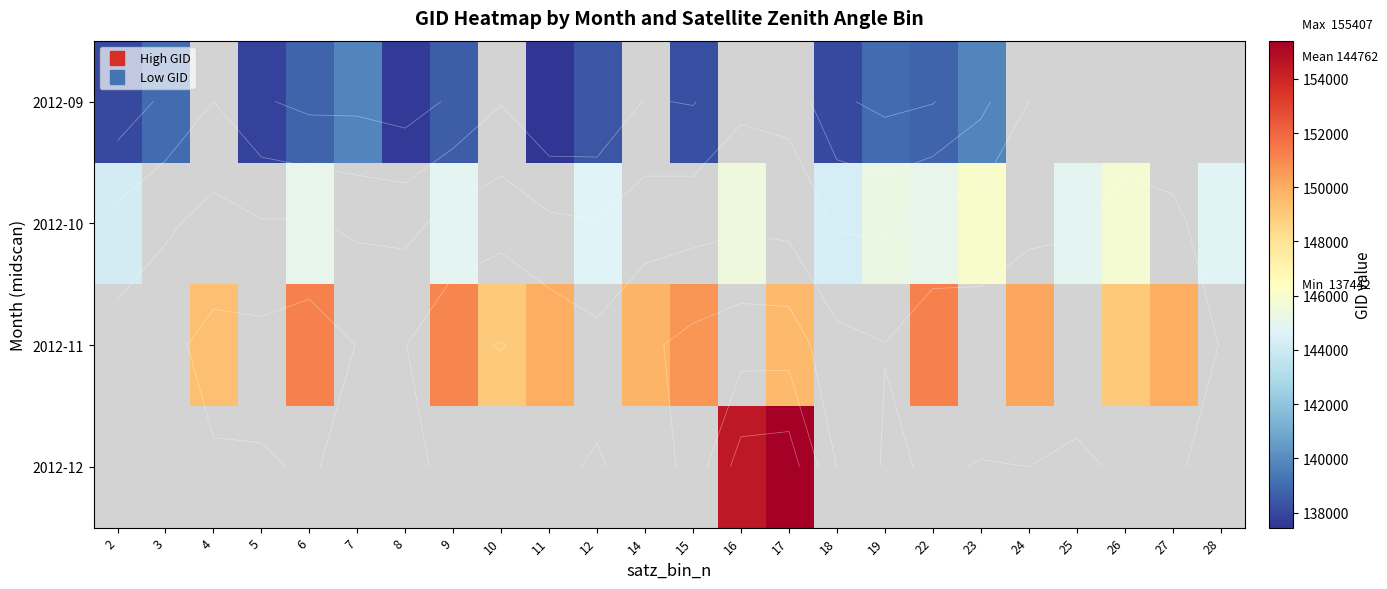

List the series in order of their peak value, highest first.

2012-10, 2012-11, 2012-12, 2012-09